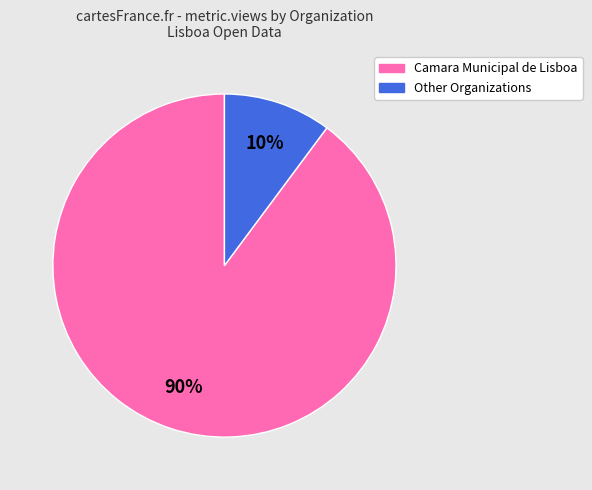

Is there any slice that represents more than half of the pie?

Yes